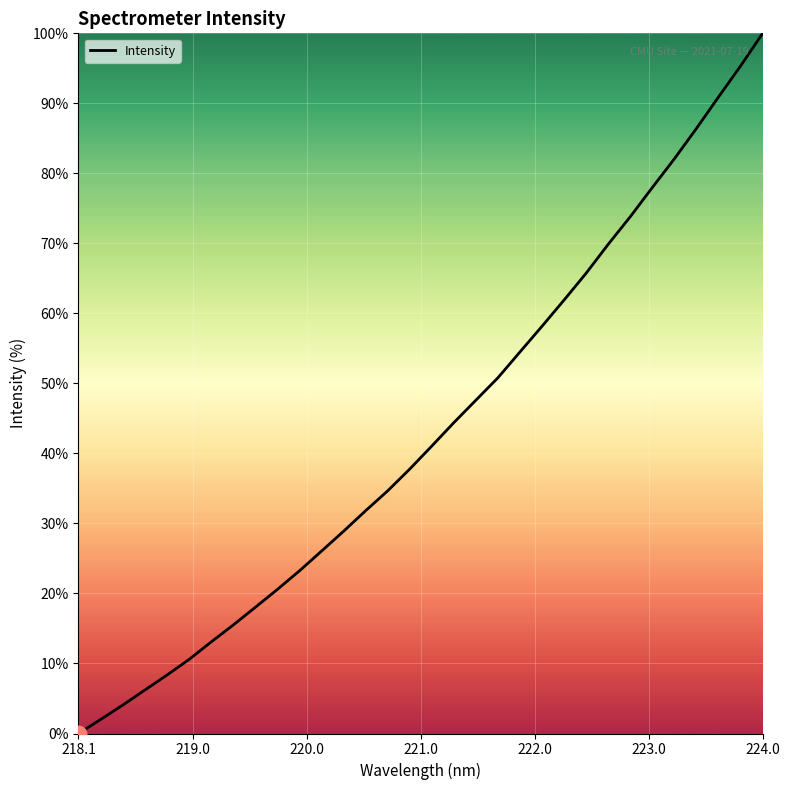

What is the difference between the maximum and minimum values?

100.0